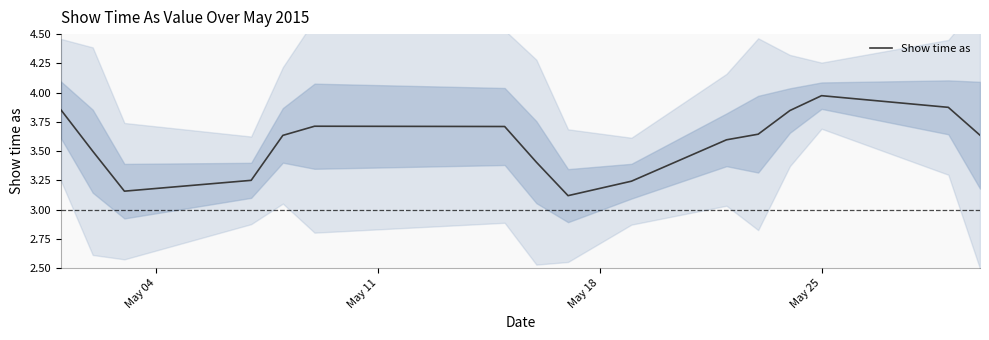

At which category does the chart reach its peak across all series?

May 25